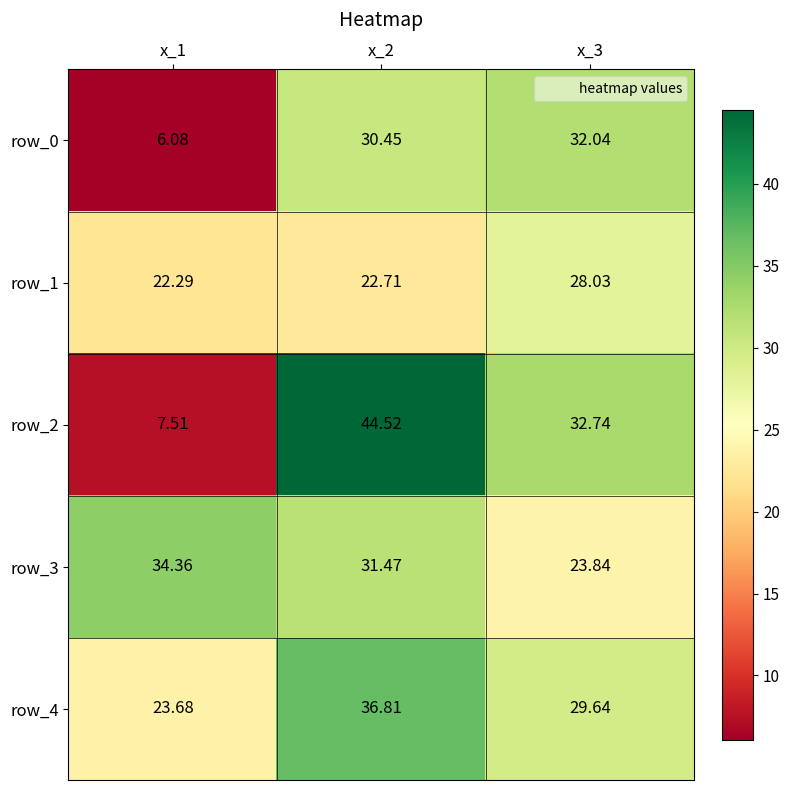

The row_0 series shows 6.1 at x_1. True or false?

True